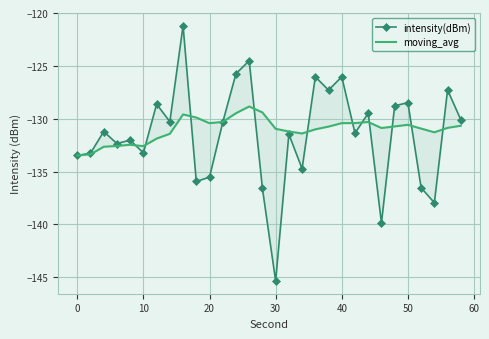

How many interior local valleys does the moving_avg series have?

5